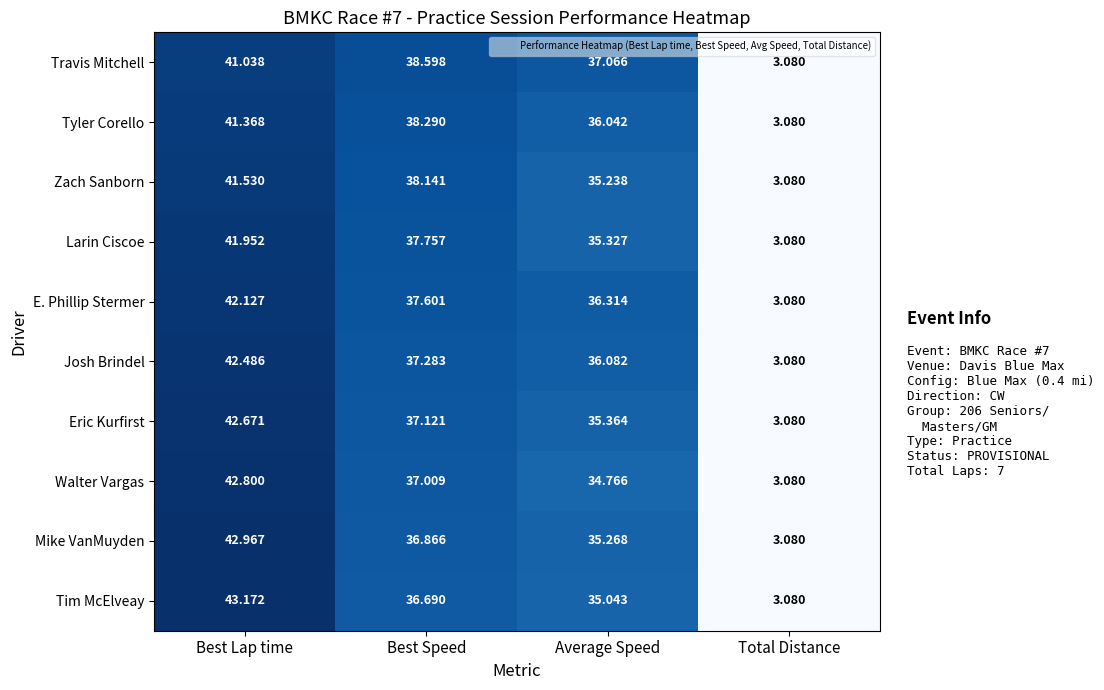

At which category is the sum across all series the highest?

Best Lap time